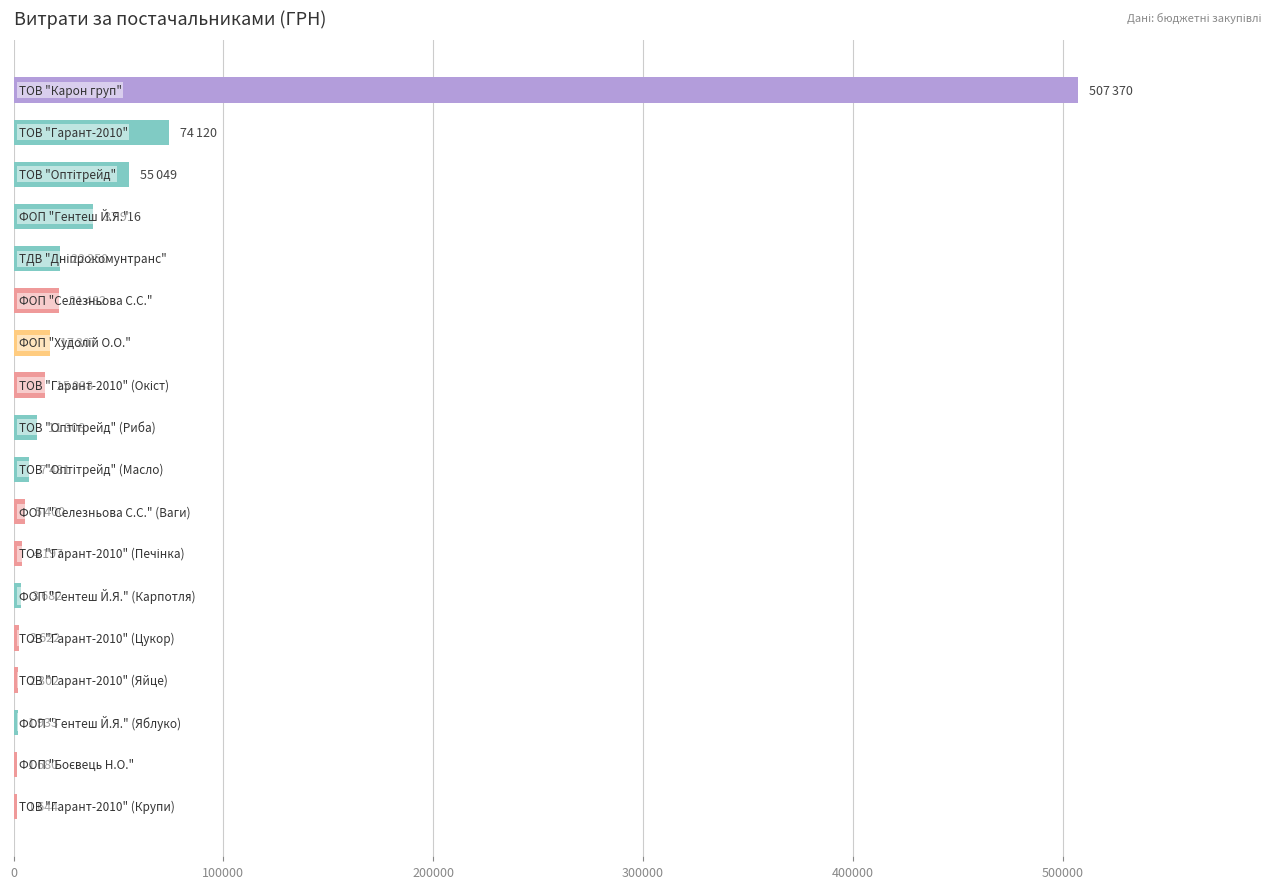

What is the greatest value displayed?

507370.3